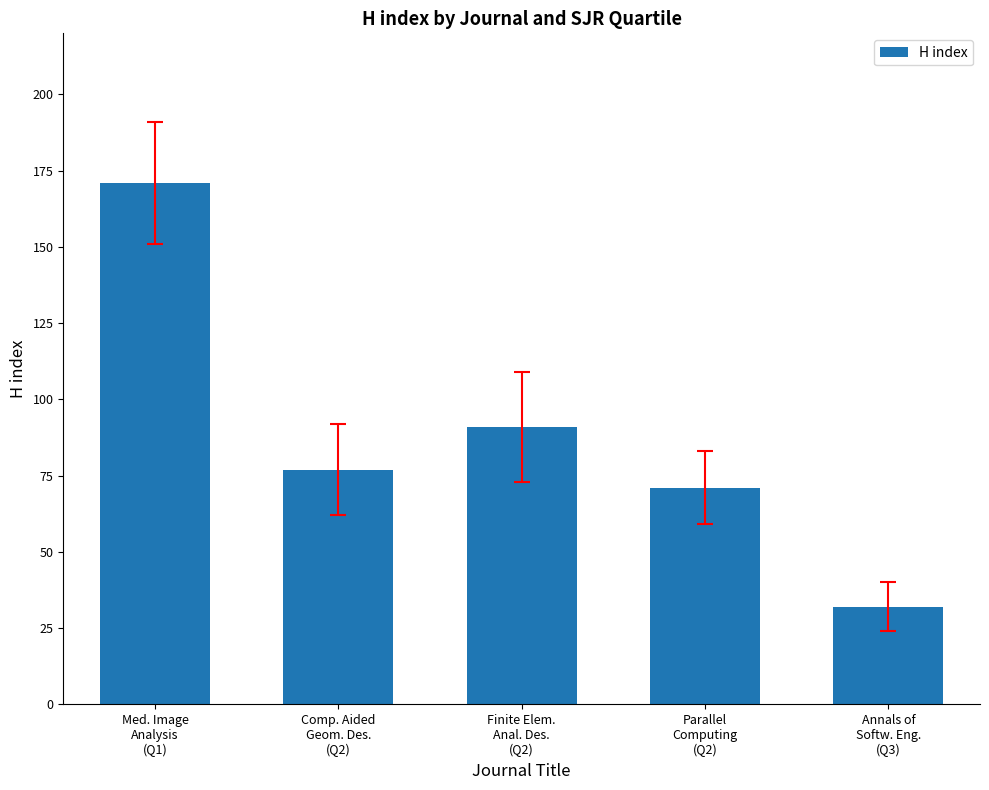

What is the average value?

88